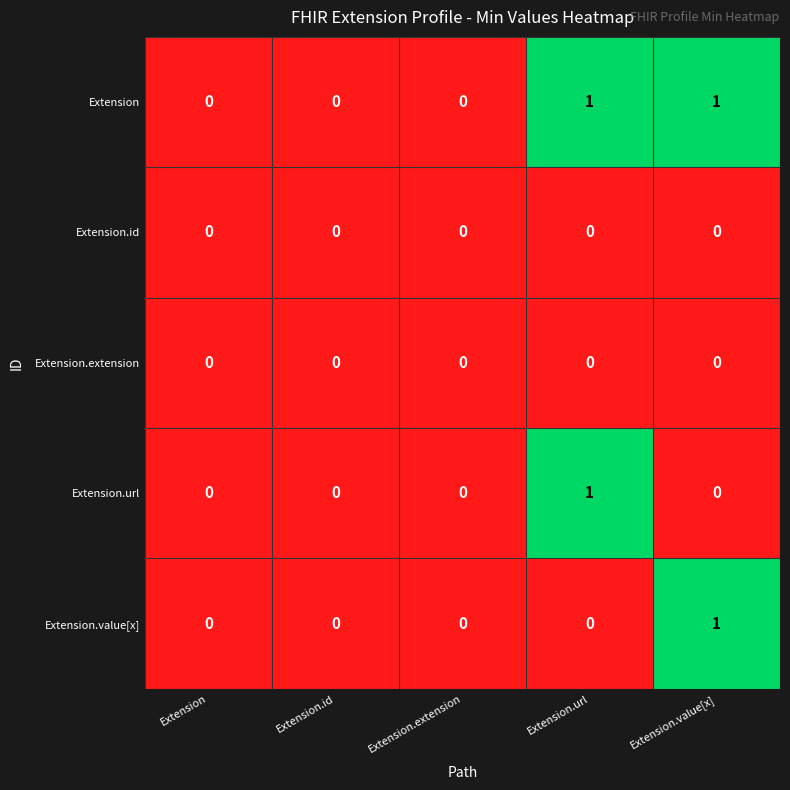

Is it true that Extension.url equals 1 at Extension.url?

True